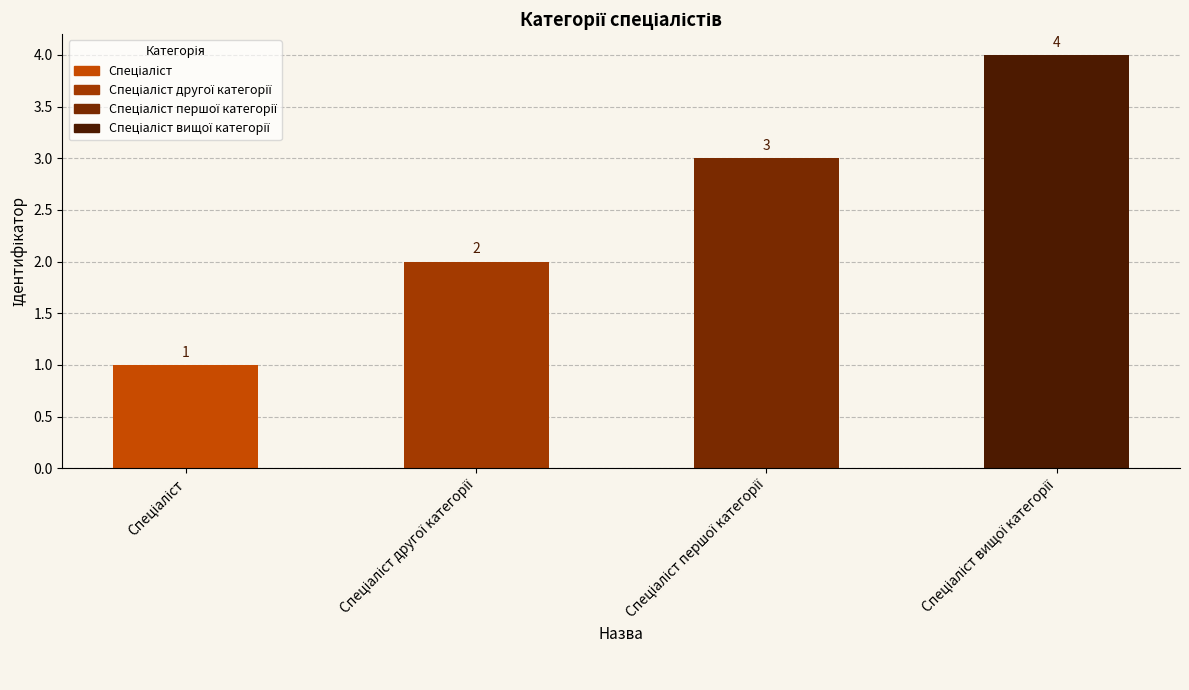

What is the maximum value shown in the chart?

4